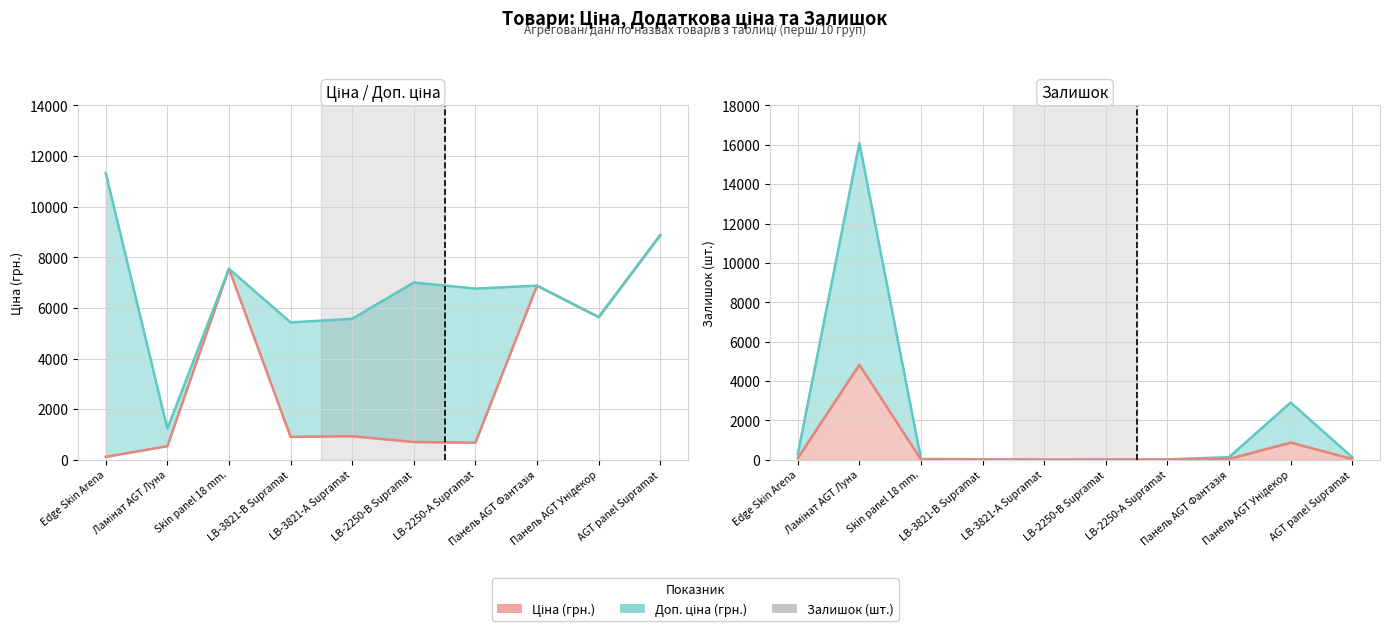

How many values in the Доп. ціна series exceed 6879?

5